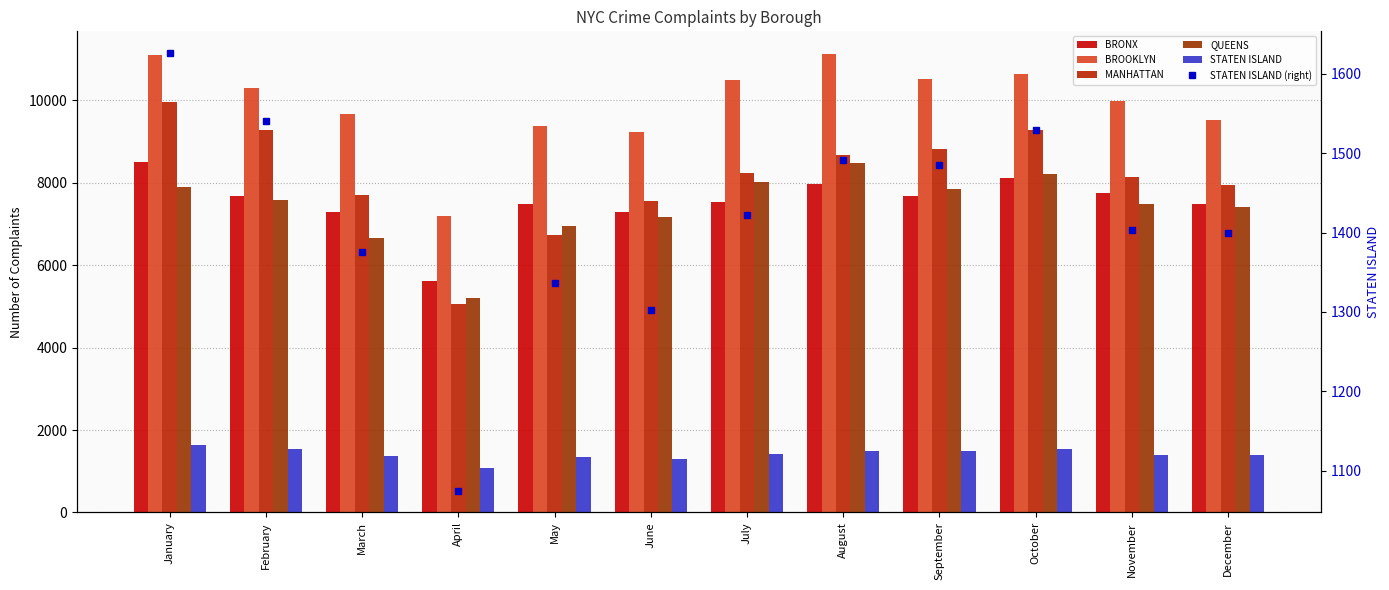

What is the value of the STATEN ISLAND bar at the 7th from the left?

1422